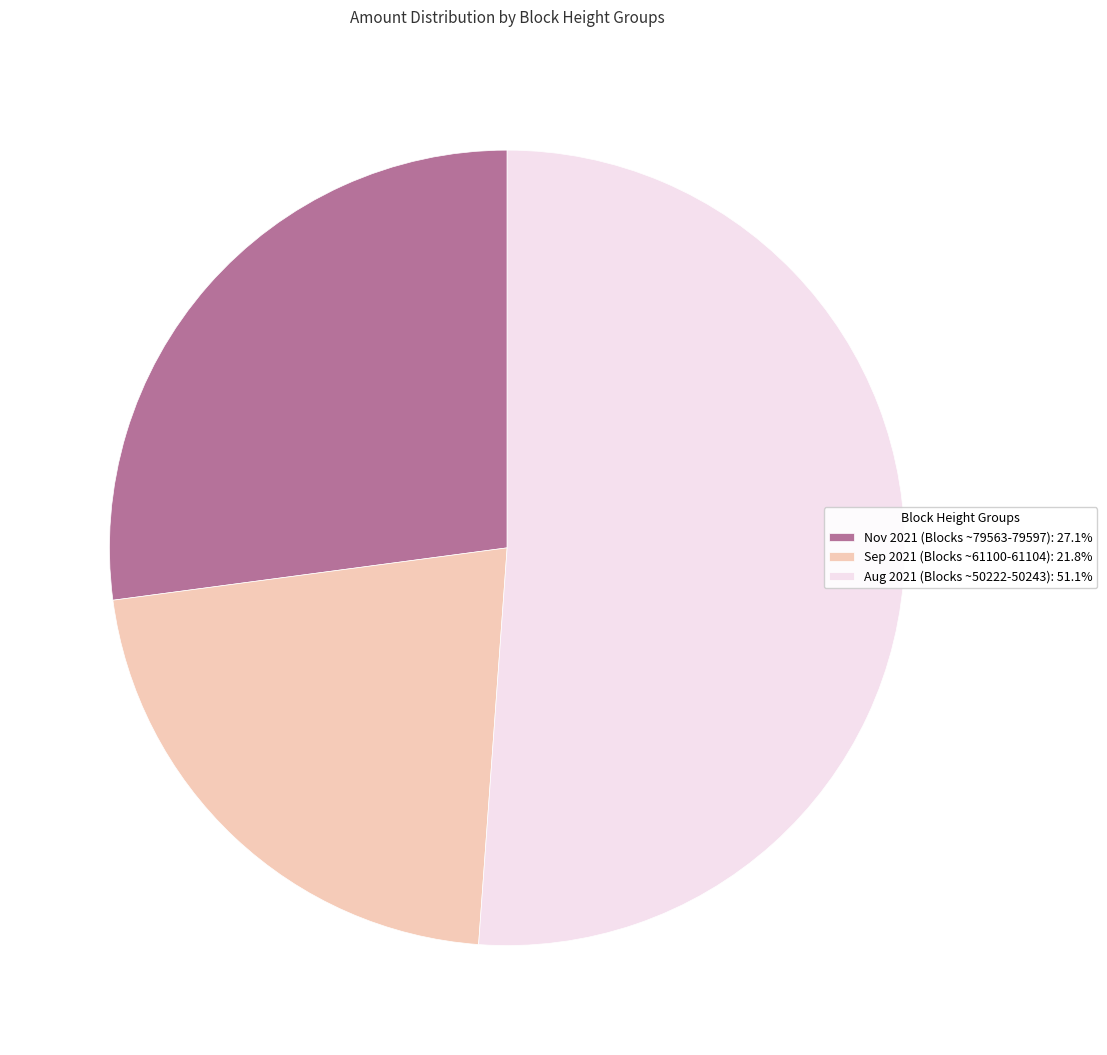

What is the ratio of the value at Nov 2021 (Blocks ~79563-79597): 27.1% to the value at Aug 2021 (Blocks ~50222-50243): 51.1%?

0.5